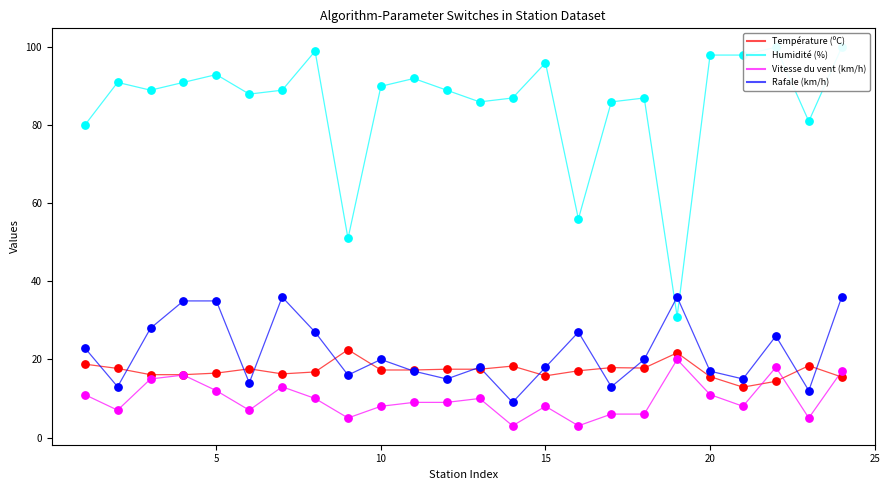

What are all the series names shown in the legend?

Température (ºC), Humidité (%), Vitesse du vent (km/h), Rafale (km/h)